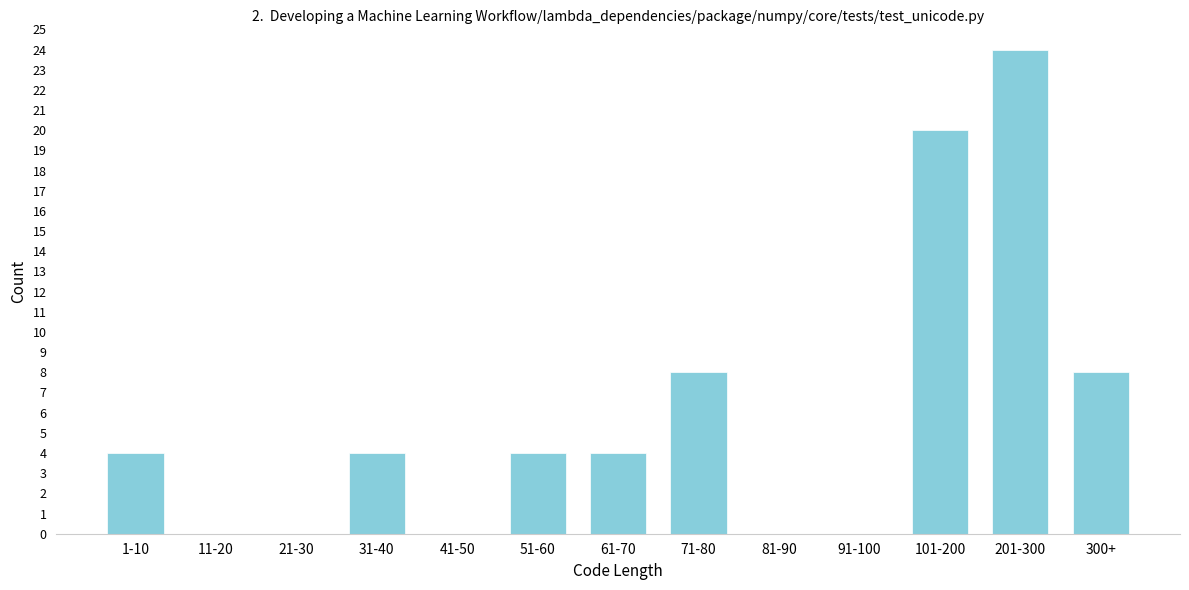

Reading left to right, extract all data points from this chart.

1-10=4	11-20=0	21-30=0	31-40=4	41-50=0	51-60=4	61-70=4	71-80=8	81-90=0	91-100=0	101-200=20	201-300=24	300+=8